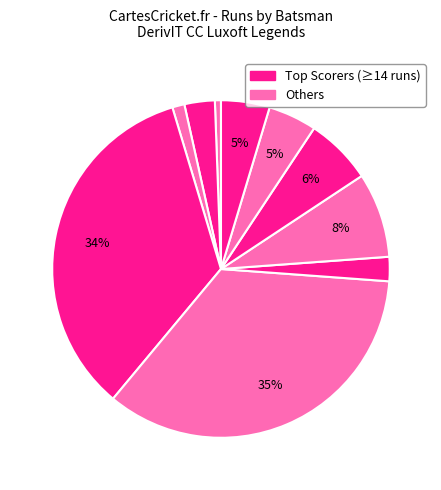

Count the number of slices in the pie.

10